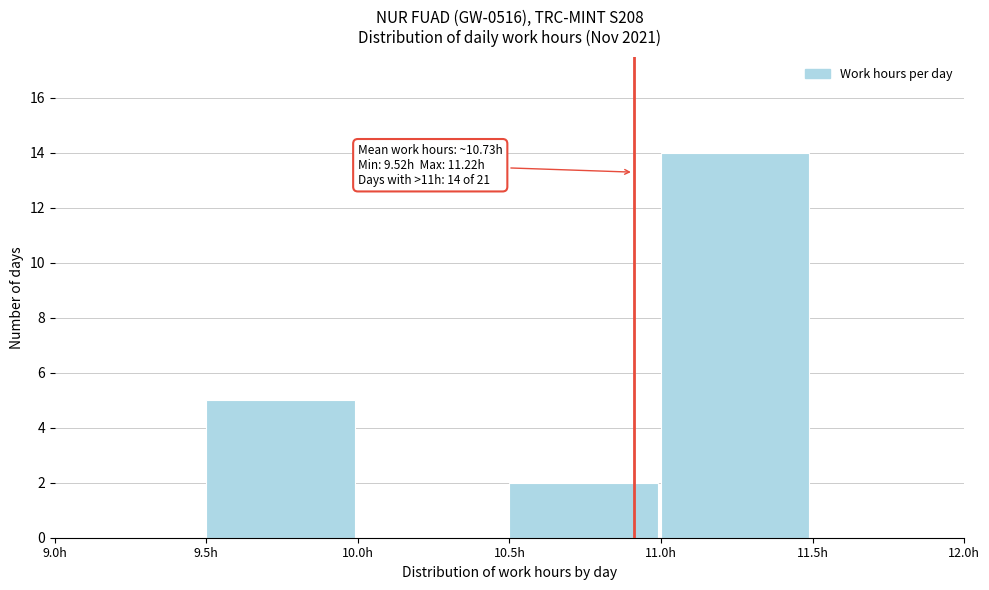

Which range on the x-axis has the tallest bar?

11.0 to 11.5